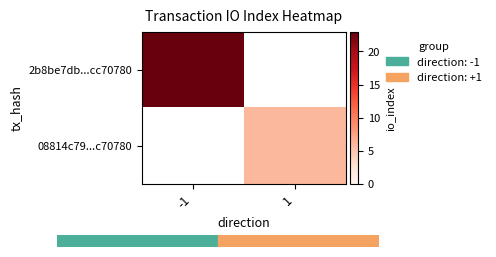

Rank the categories by 08814c79...c70780 value from highest to lowest.

-1, 1